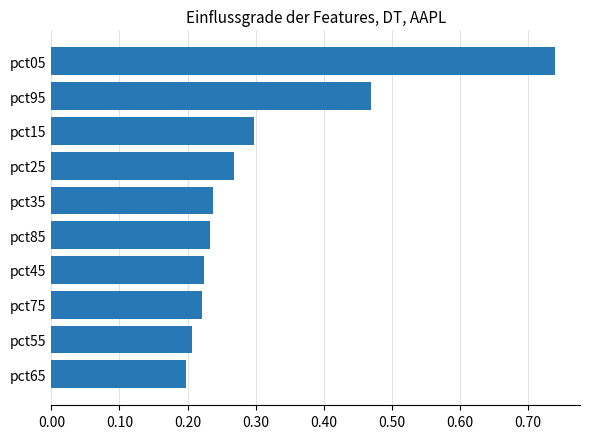

What is the sum of all values?

3.1